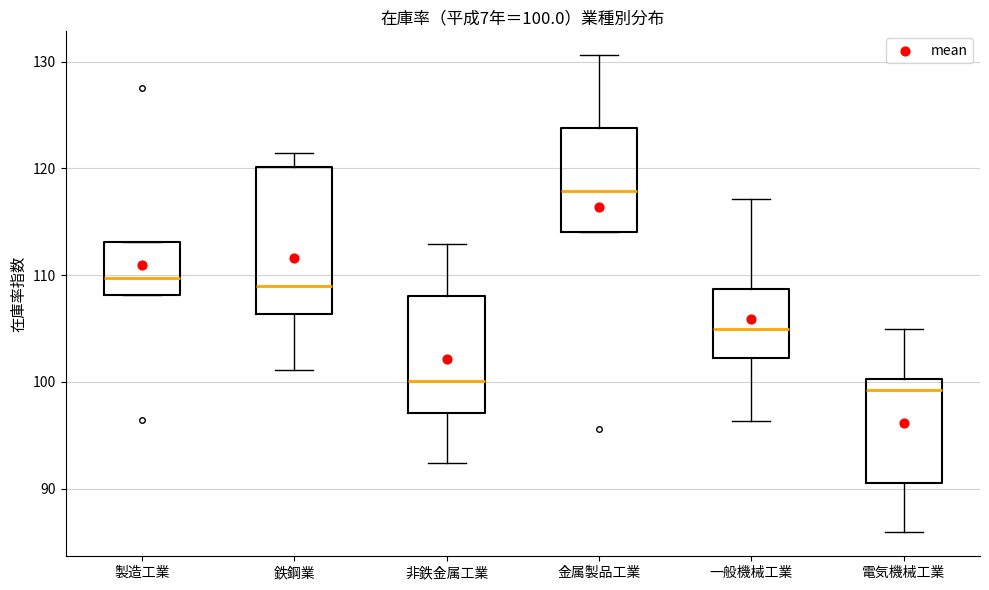

Which box is the tallest, from its lower edge to its upper edge?

鉄鋼業